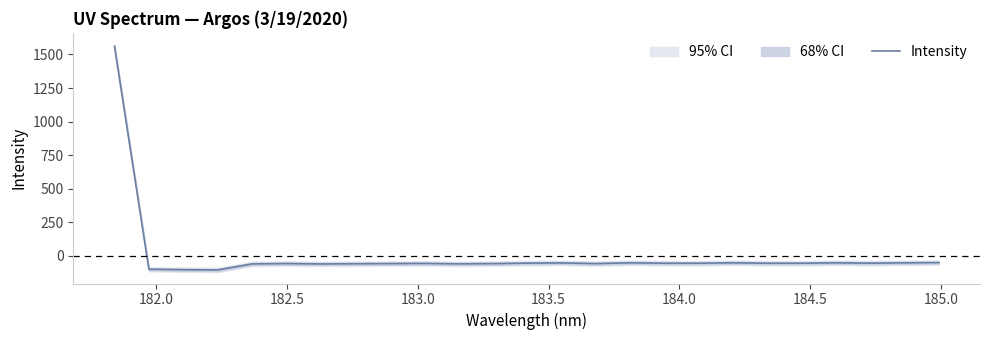

Is it true that the value at 181.5 is 2480.1?

False